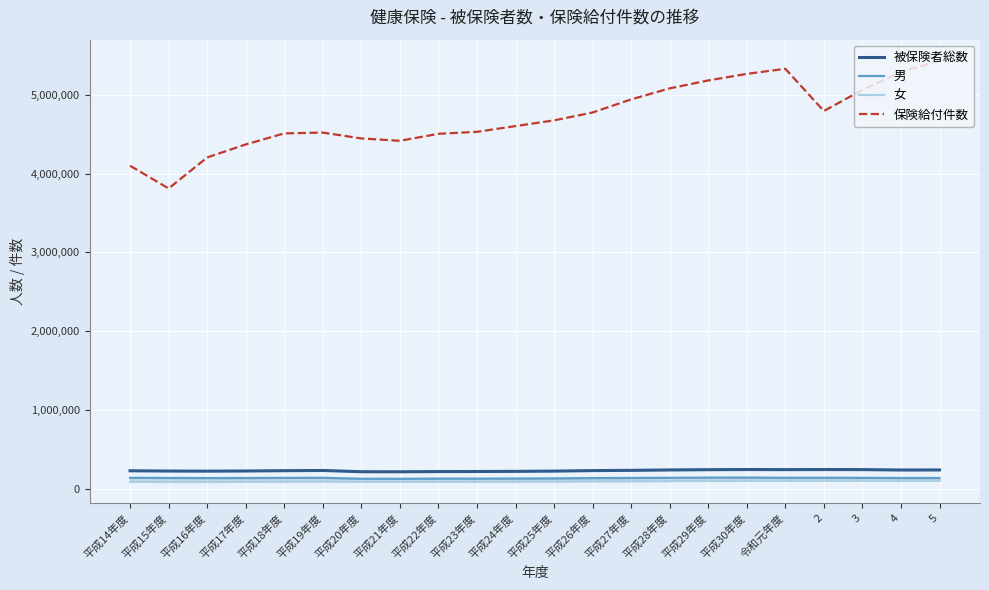

True or false: 被保険者総数 and 保険給付件数 cross at least once.

False